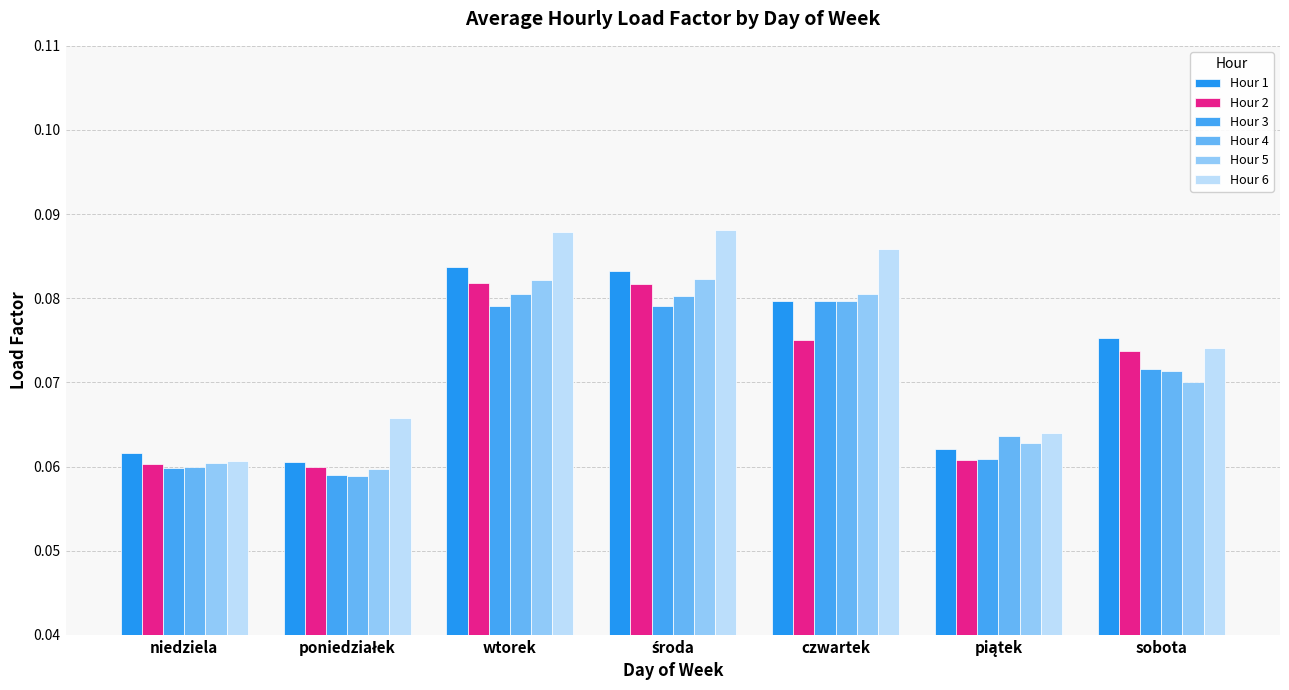

At how many categories does at least one series exceed 0?

7